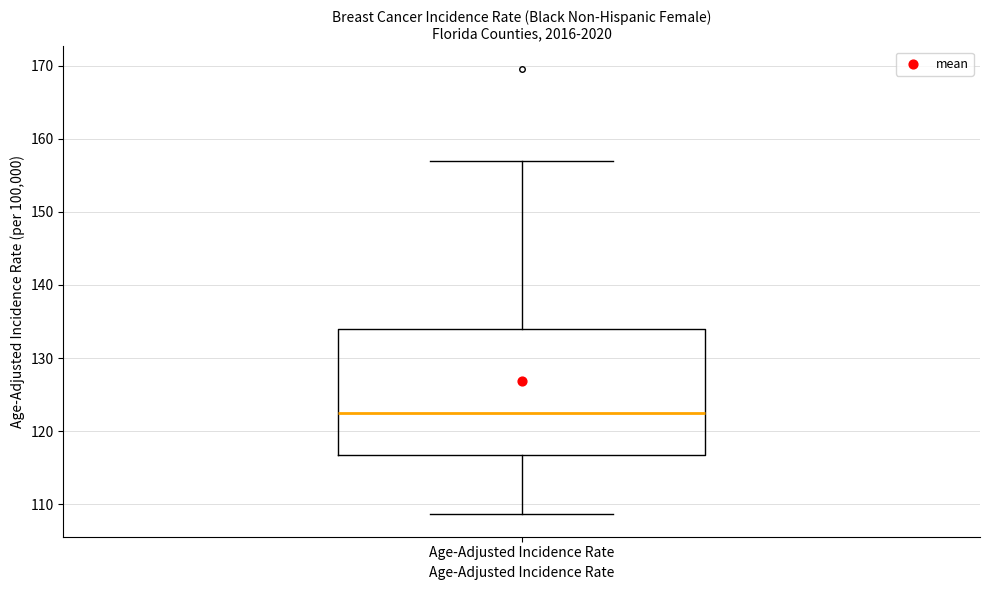

Transcribe this box plot: give where the median line is, the range the box spans, and where the two whiskers end, as read against the y-axis. The values are not printed on the chart, so give them approximately, as read against the axis.

median 123, box 117 to 134, whiskers 109 to 157